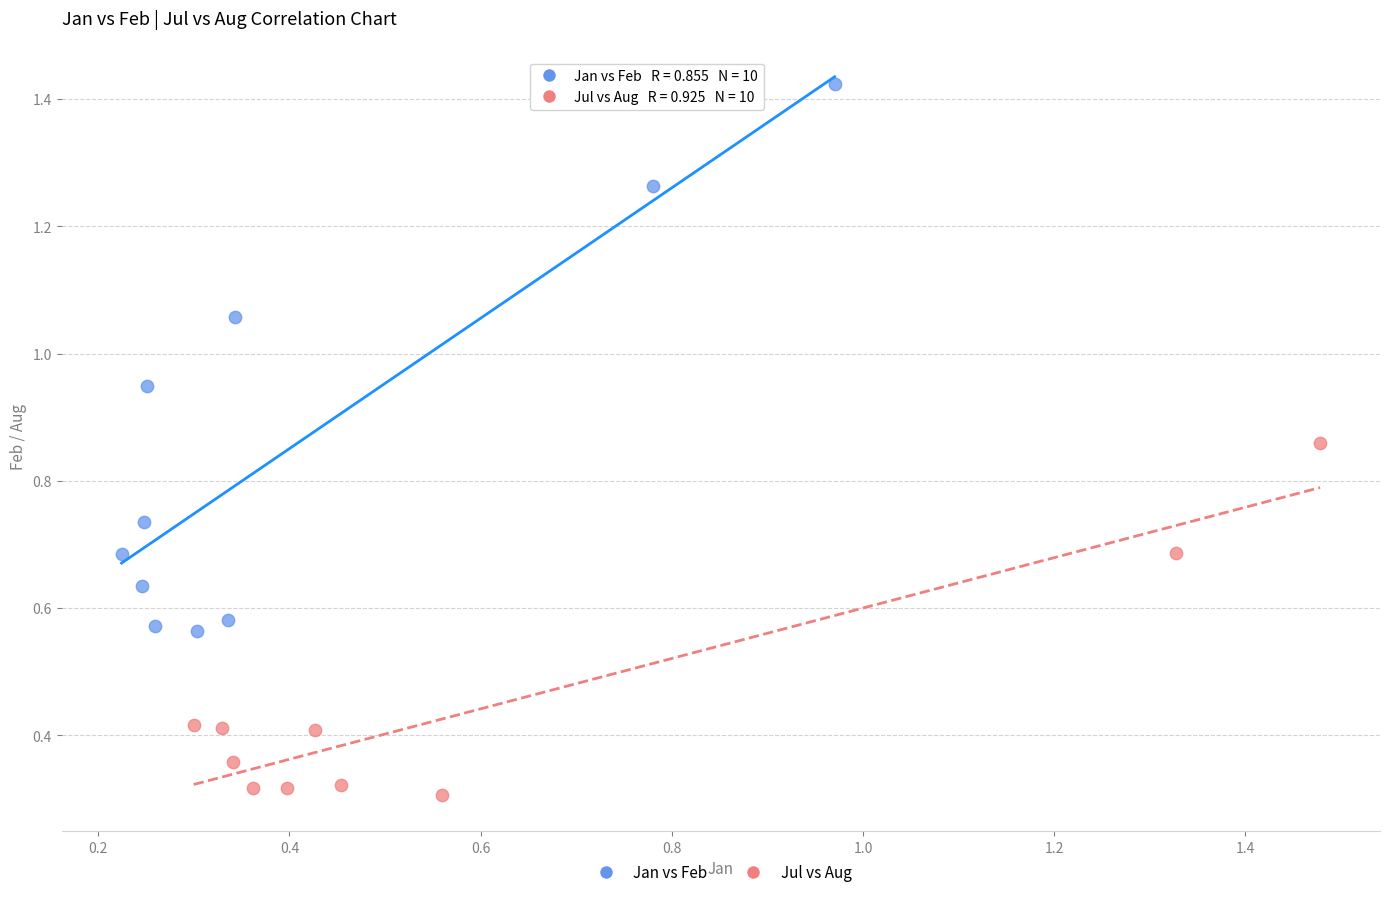

Which series contains the highest Y value?

Jan vs Feb